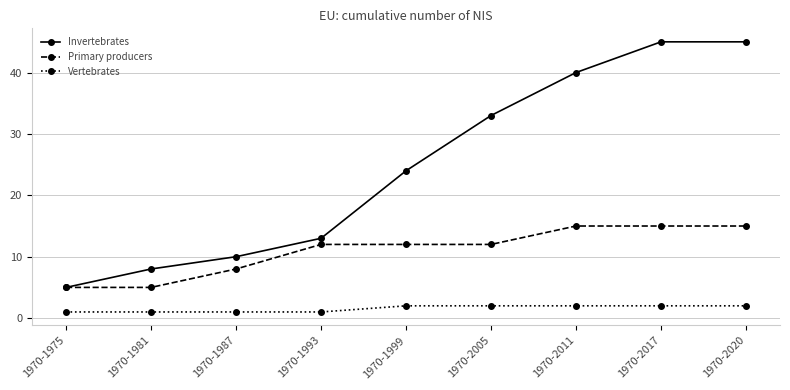

What is the value of the Primary producers point at the 6th from the left?

12